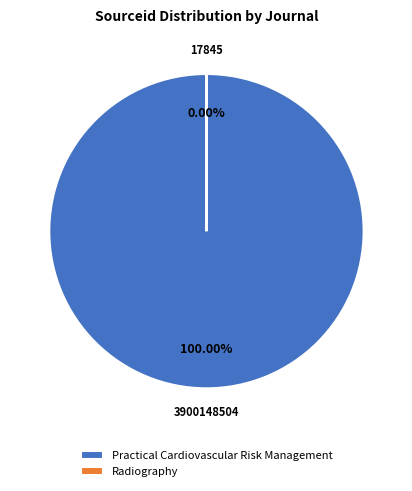

The Radiography slice represents 0% of the pie. True or false?

True